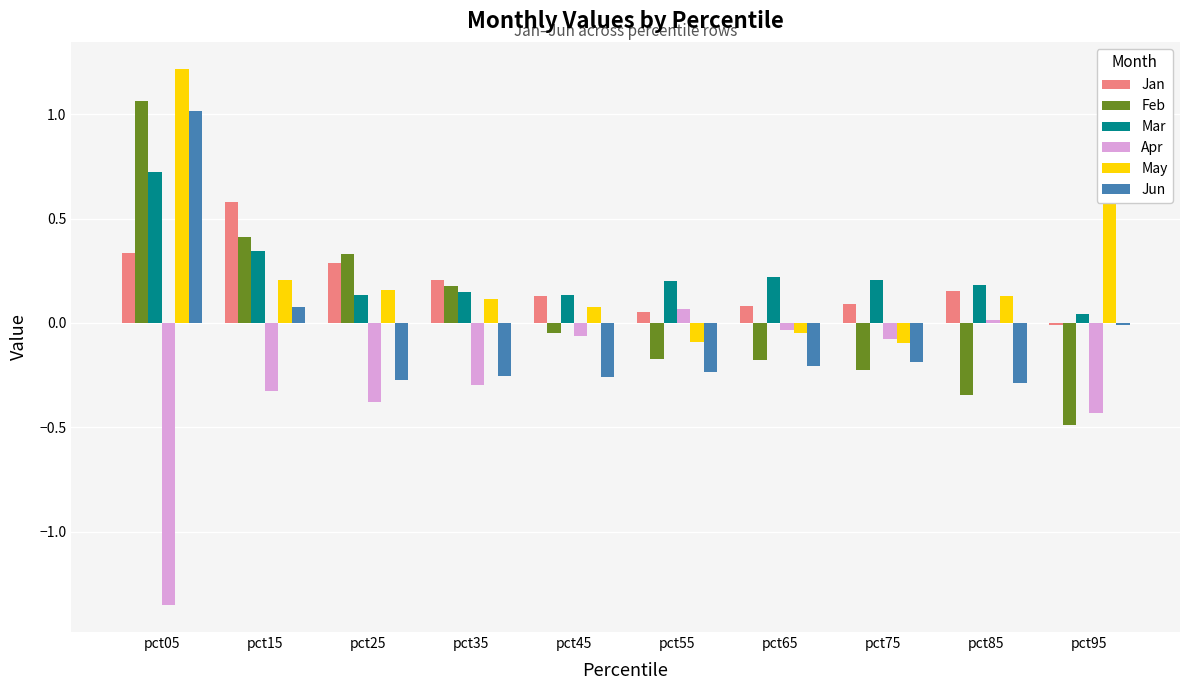

What is the difference between the highest and lowest values at pct55?

0.4